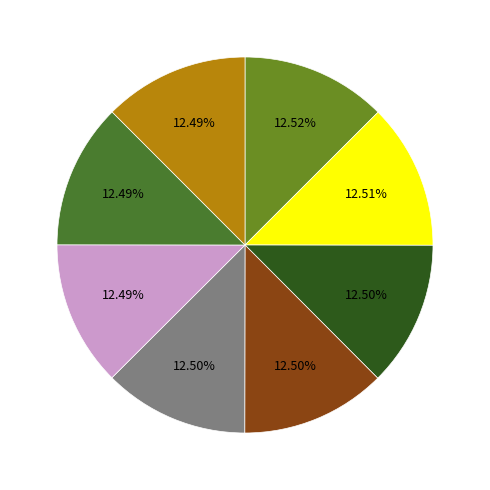

Is there a majority slice in this chart?

No